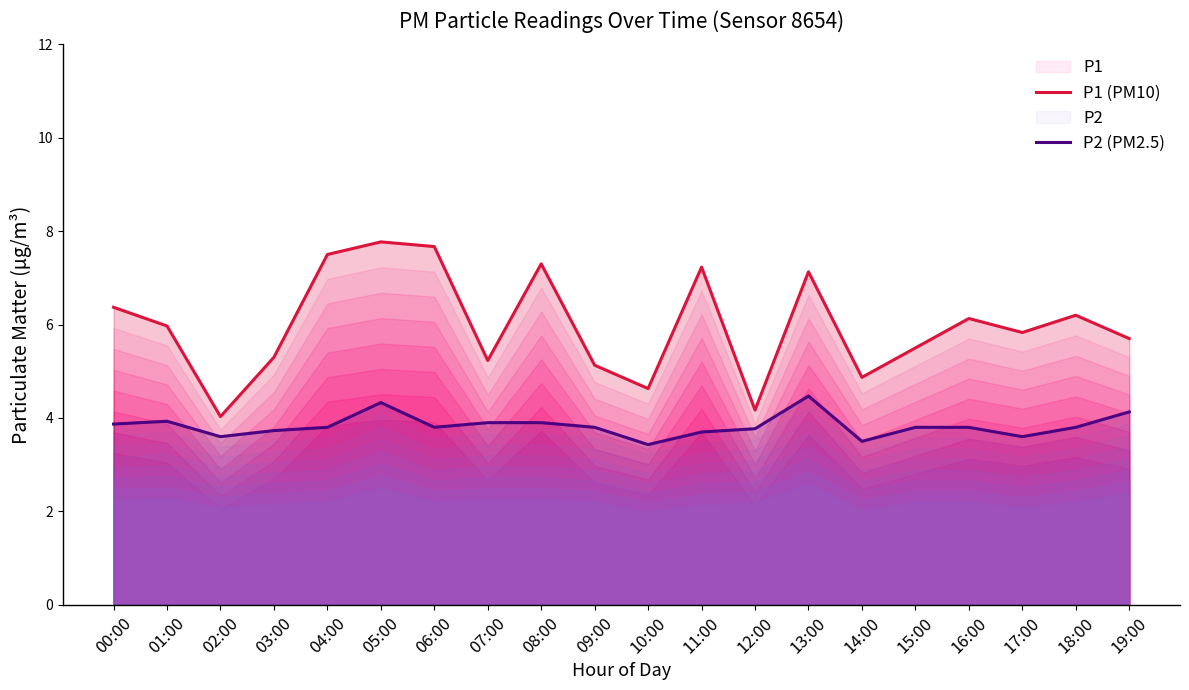

True or false: P1 (PM10) has a value of 3.1 at 10:00.

False